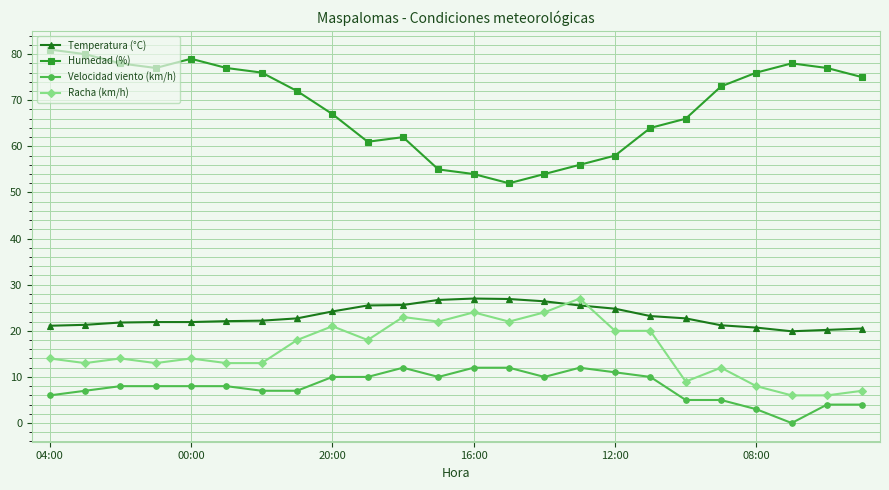

Which series has the widest spread of values?

Humedad (%)